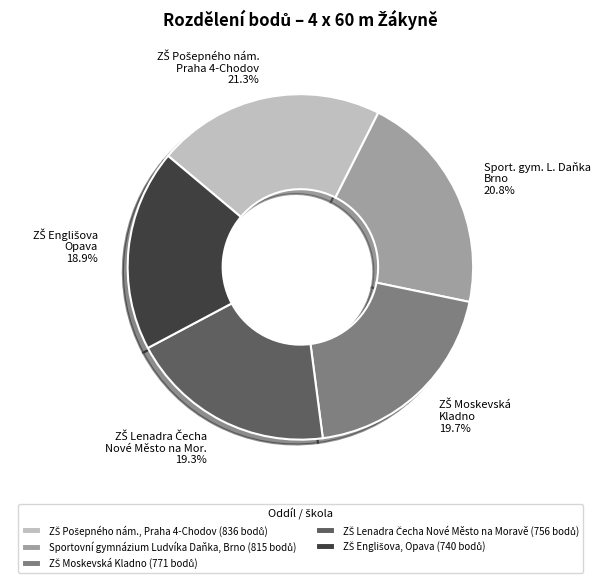

Does any single category account for the majority?

No